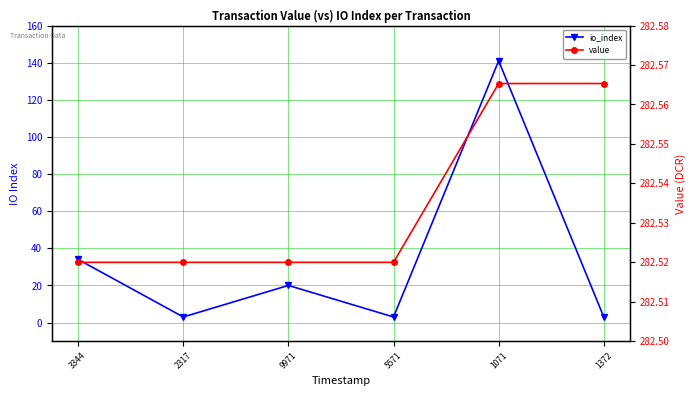

Does the chart have visible grid lines?

Yes